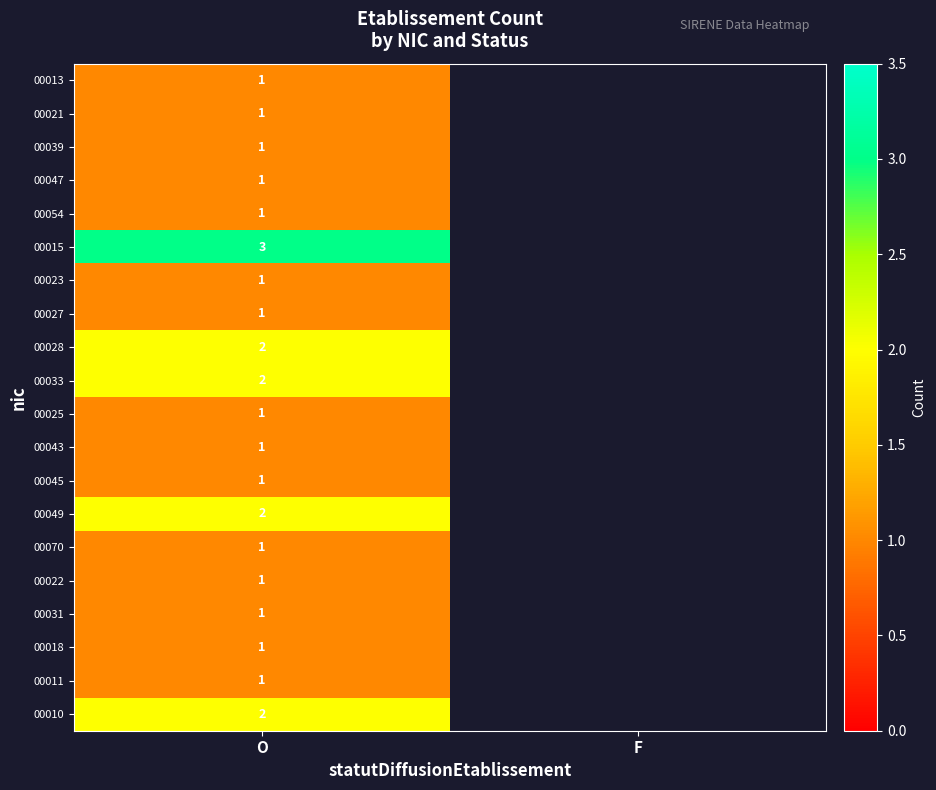

The 00039 series shows 2 at O. True or false?

False